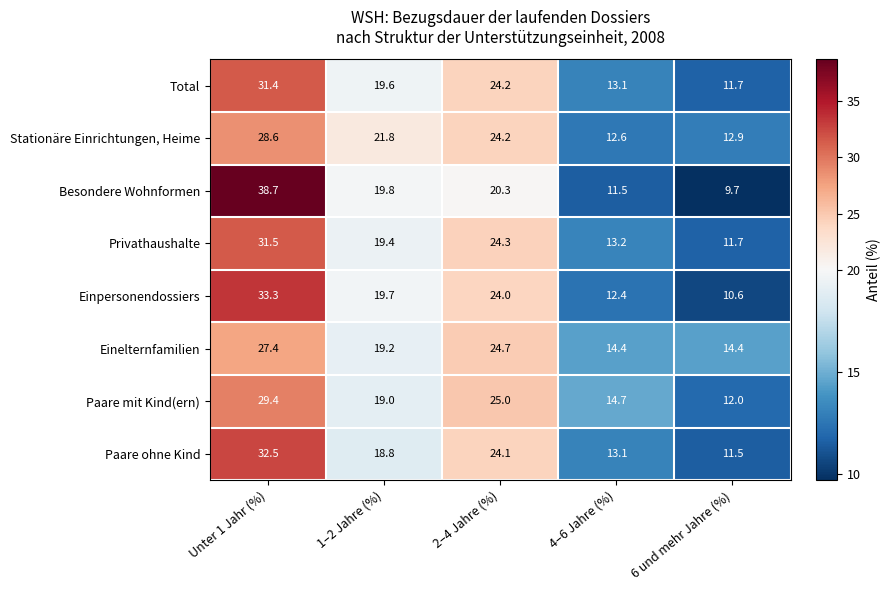

The Paare mit Kind(ern) series shows 14.7 at 4–6 Jahre (%). True or false?

True